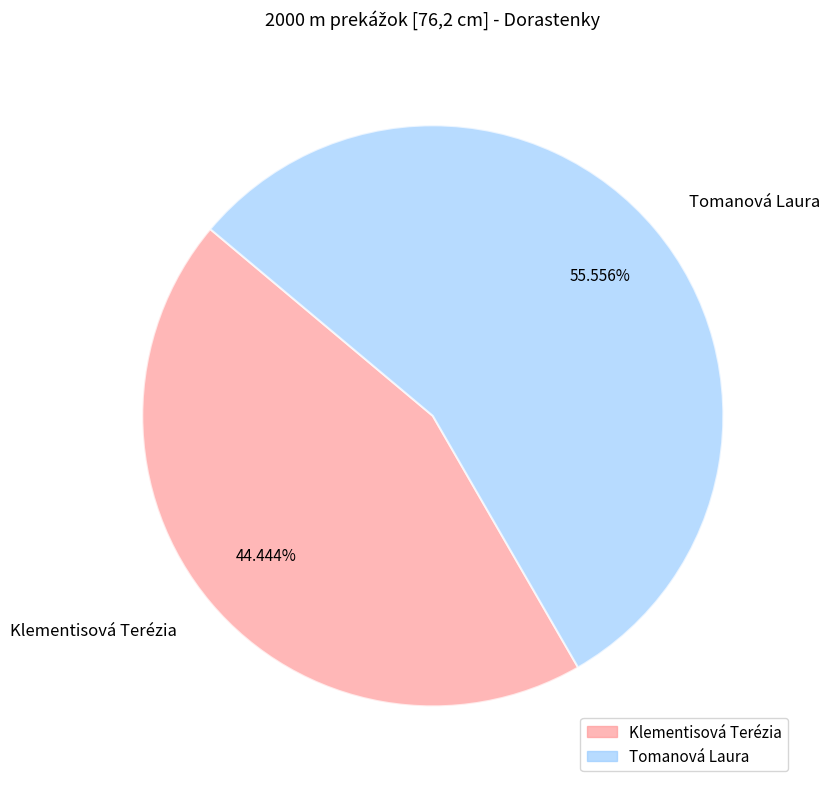

The Tomanová Laura slice represents 69% of the pie. True or false?

False